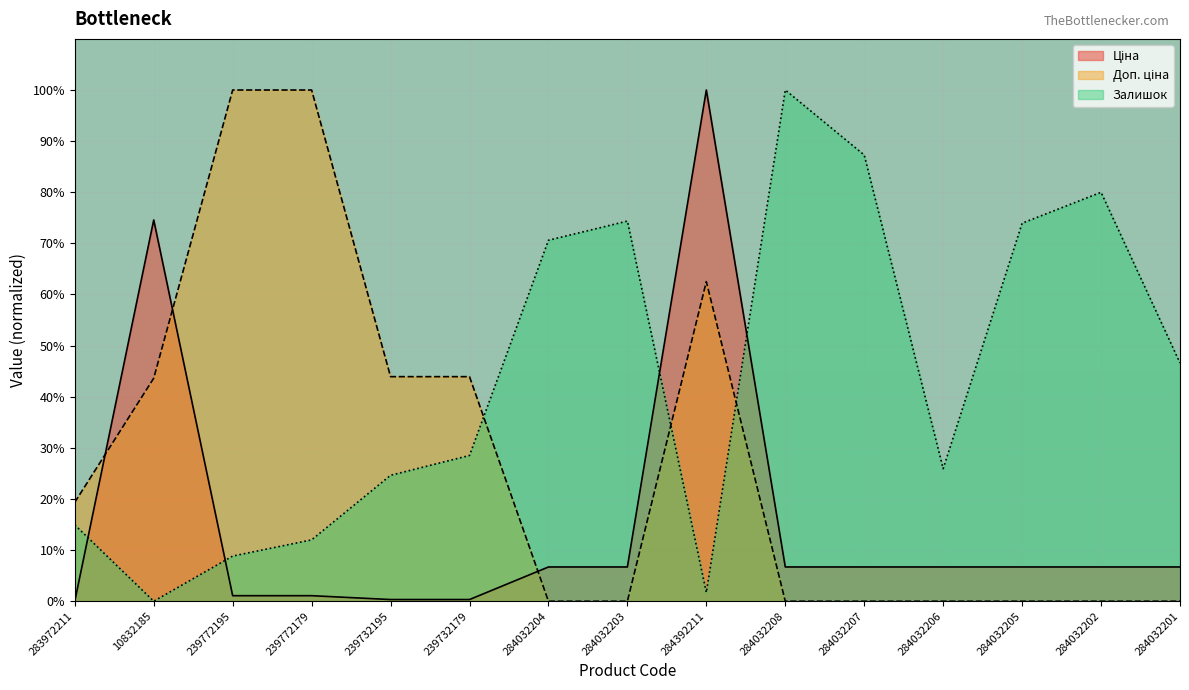

Reading left to right, list all the values displayed in this chart.

Ціна: 283972211=0.0	10832185=74.6	239772195=1.1	239772179=1.1	239732195=0.3	239732179=0.3	284032204=6.7	284032203=6.7	284392211=100.0	284032208=6.7	284032207=6.7	284032206=6.7	284032205=6.7	284032202=6.7	284032201=6.7
Доп. ціна: 283972211=19.4	10832185=43.6	239772195=100.0	239772179=100.0	239732195=43.9	239732179=43.9	284032204=0.0	284032203=0.0	284392211=62.5	284032208=0.0	284032207=0.0	284032206=0.0	284032205=0.0	284032202=0.0	284032201=0.0
Залишок: 283972211=14.9	10832185=0.0	239772195=8.8	239772179=12.0	239732195=24.6	239732179=28.5	284032204=70.6	284032203=74.4	284392211=1.7	284032208=100.0	284032207=87.3	284032206=25.9	284032205=73.9	284032202=80.0	284032201=46.6